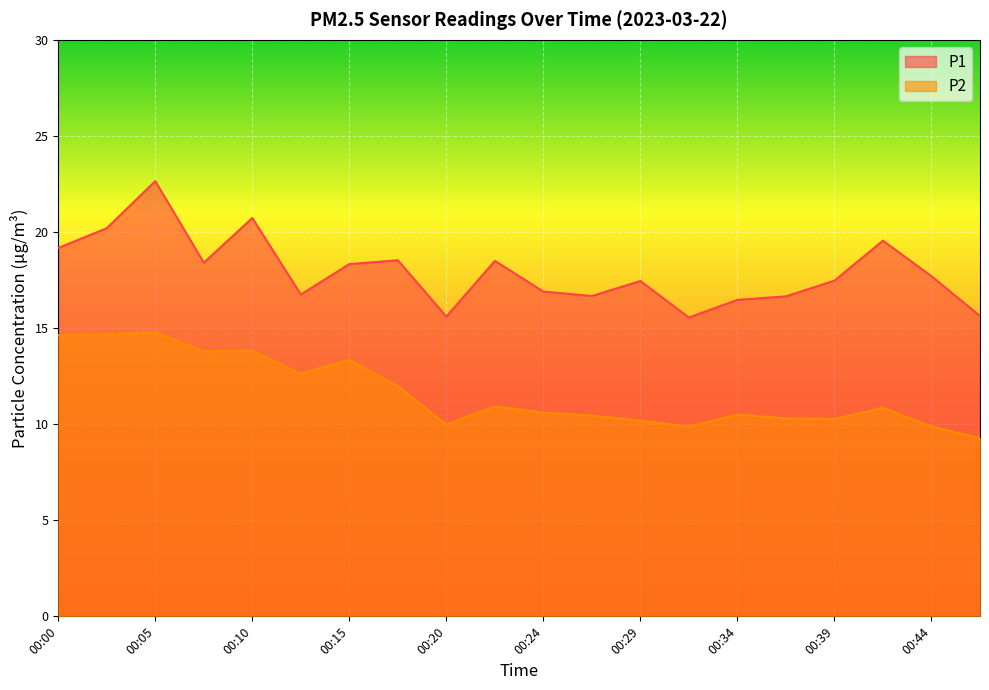

At which label does P2 first exceed 10?

00:00